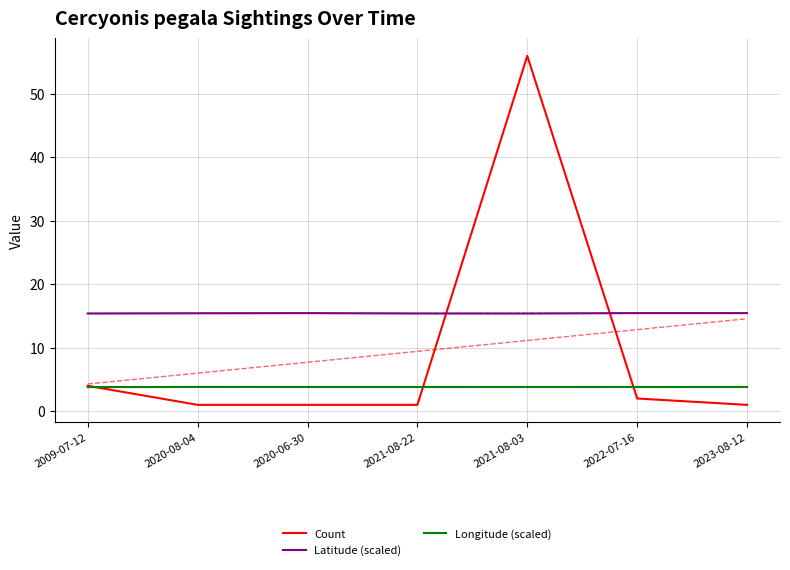

How many series are shown in this chart?

3